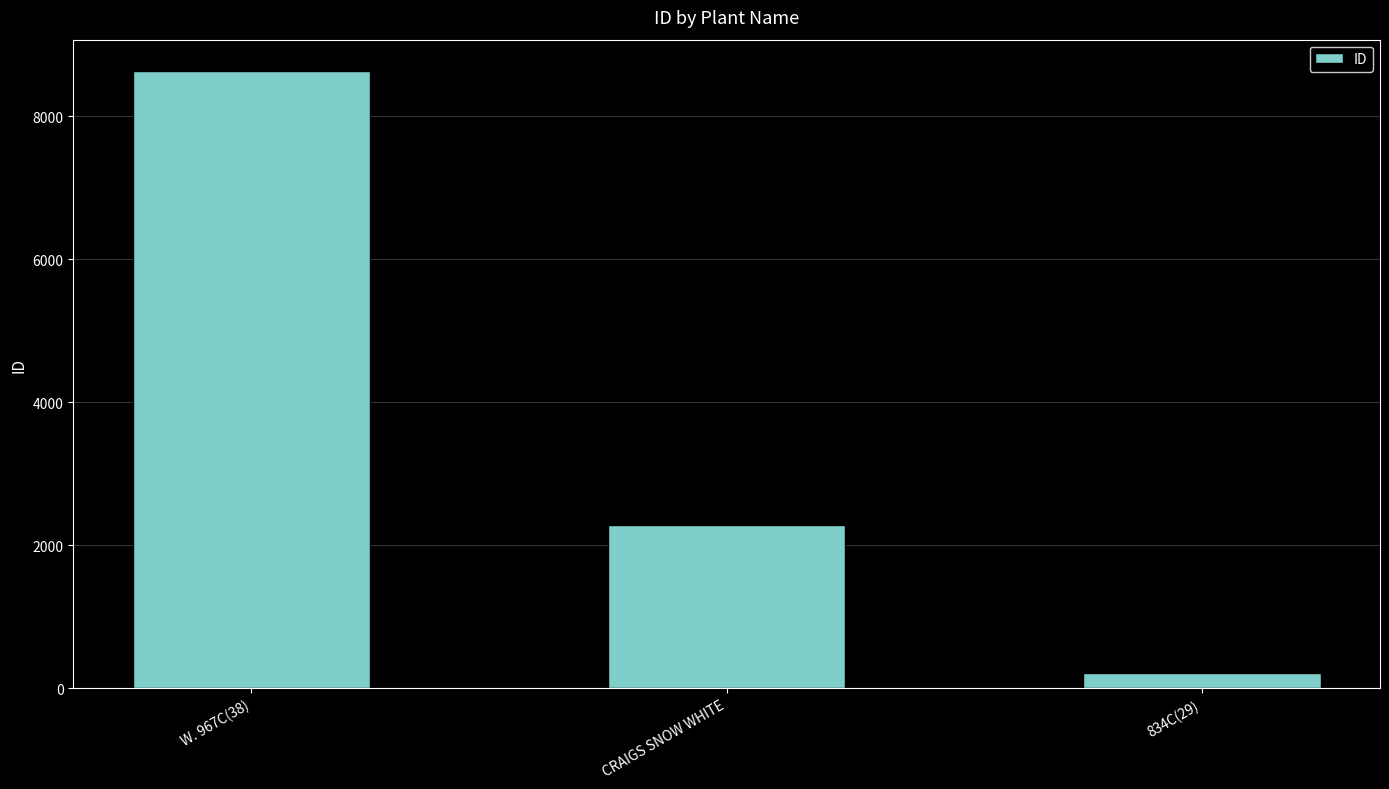

What is the difference between the values at W. 967C(38) and CRAIGS SNOW WHITE?

6356